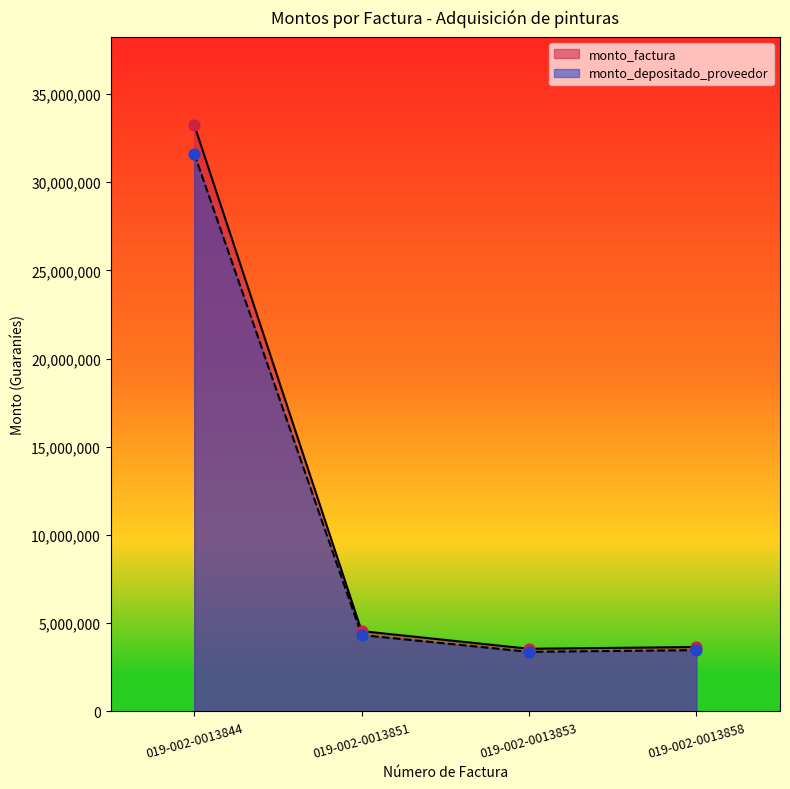

What is the total value across all series at 019-002-0013853?

6925986